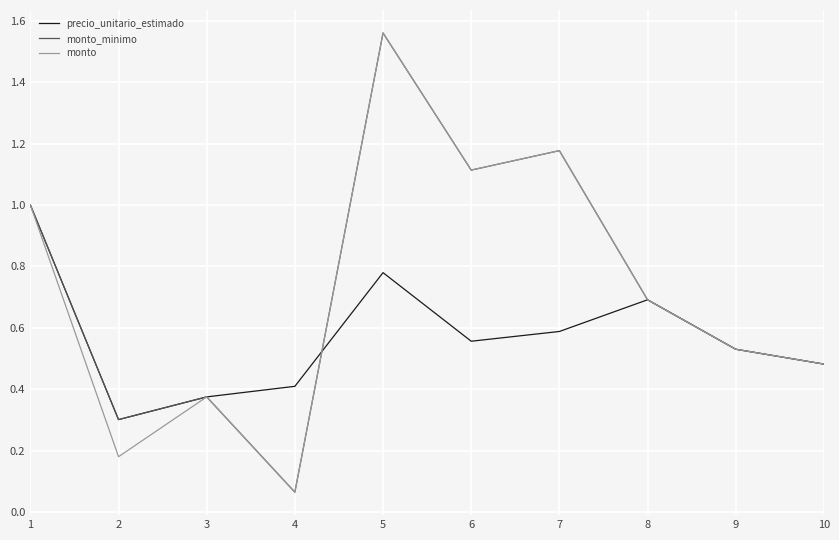

Where is monto nearest to the value 0?

4